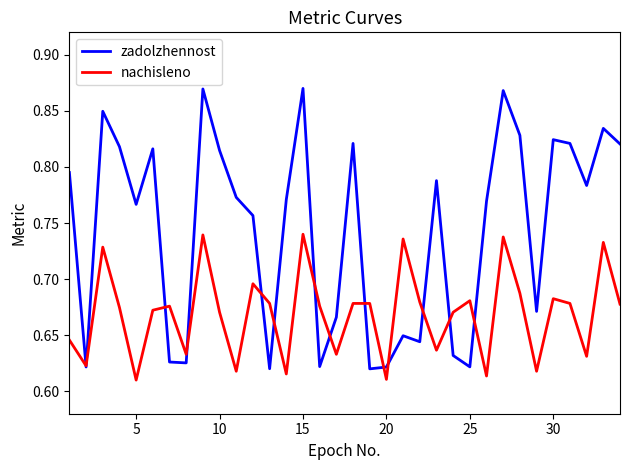

List the series in order of their overall mean, highest first.

zadolzhennost, nachisleno